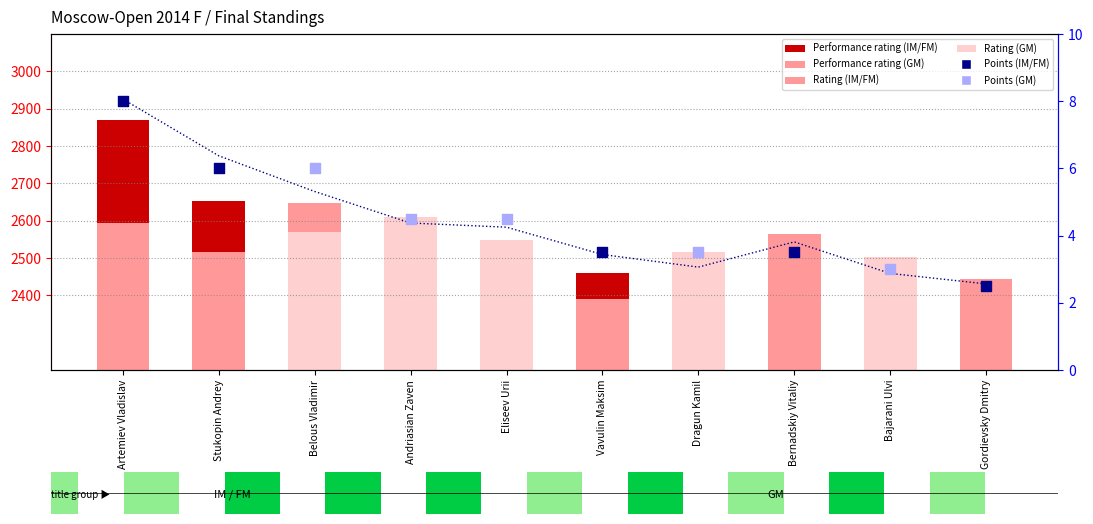

Is the value of Performance at Stukopin Andrey greater than the value of Rating at Bernadskiy Vitaliy?

No